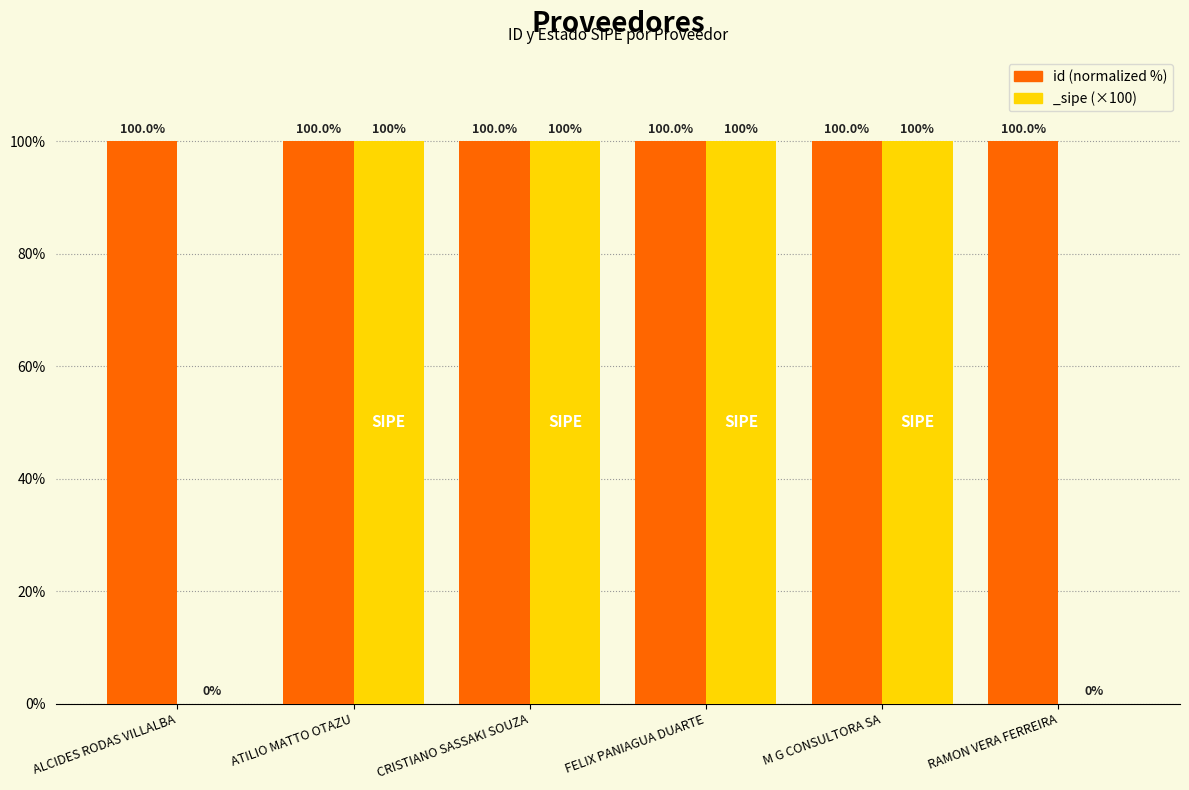

What is the label of the 6th bar from the right?

ALCIDES RODAS VILLALBA